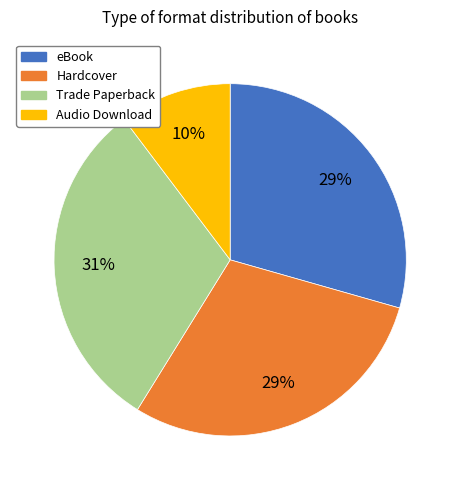

To the nearest percent, what is the difference between the largest and smallest slice percentages?

21%